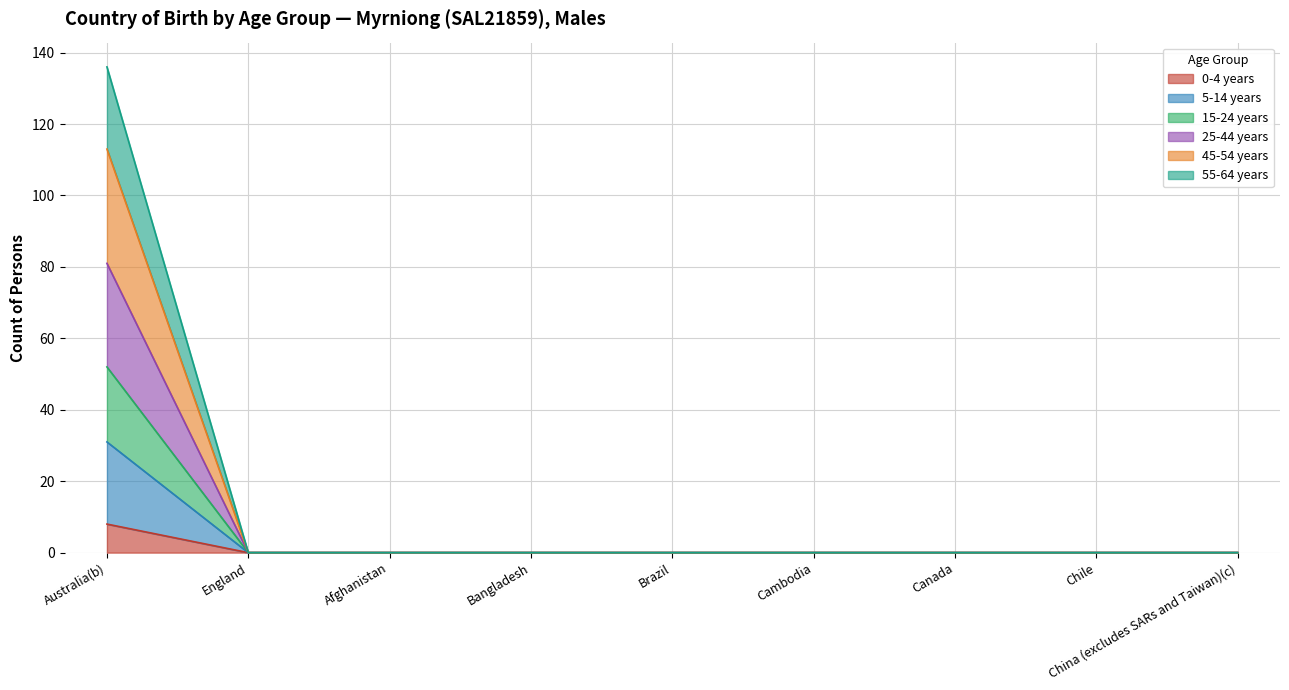

Which category has the highest value across all series?

Australia(b)